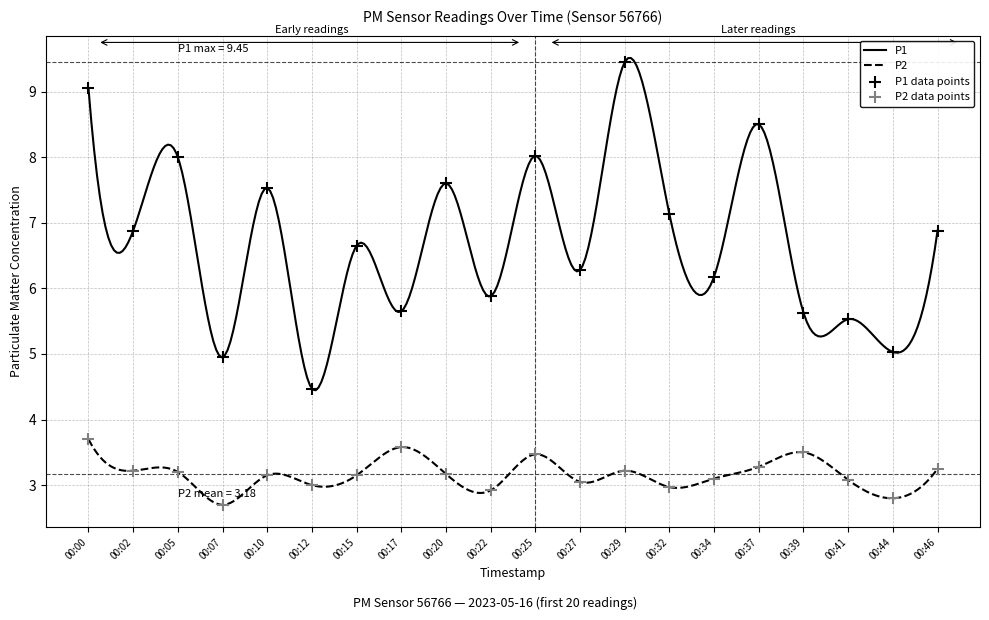

Which series has the widest spread of Y values?

P1